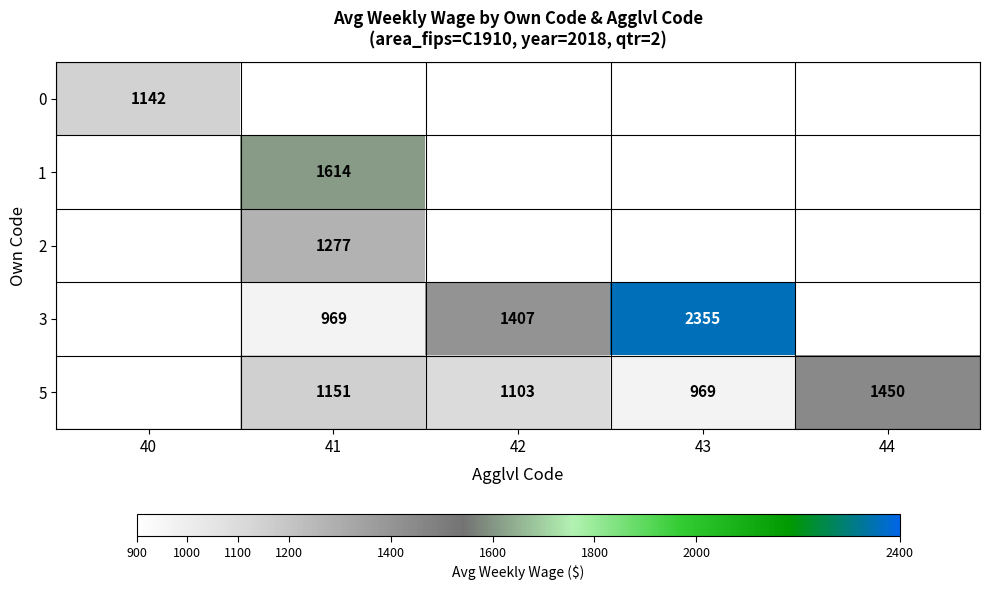

Is it true that 5 equals 969 at 43?

True